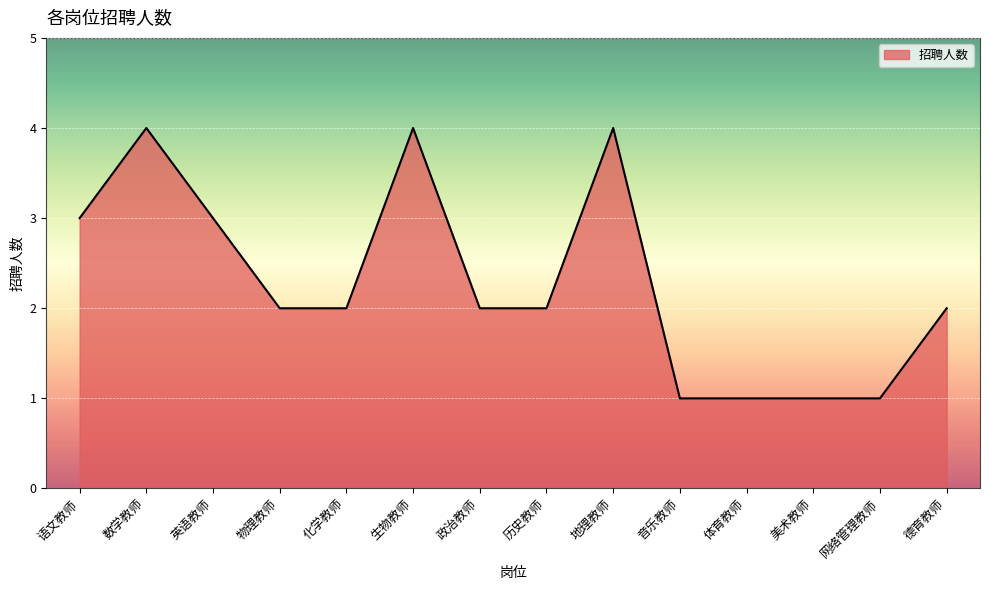

Approximately how many times larger is the value at 物理教师 compared to 生物教师?

0.5